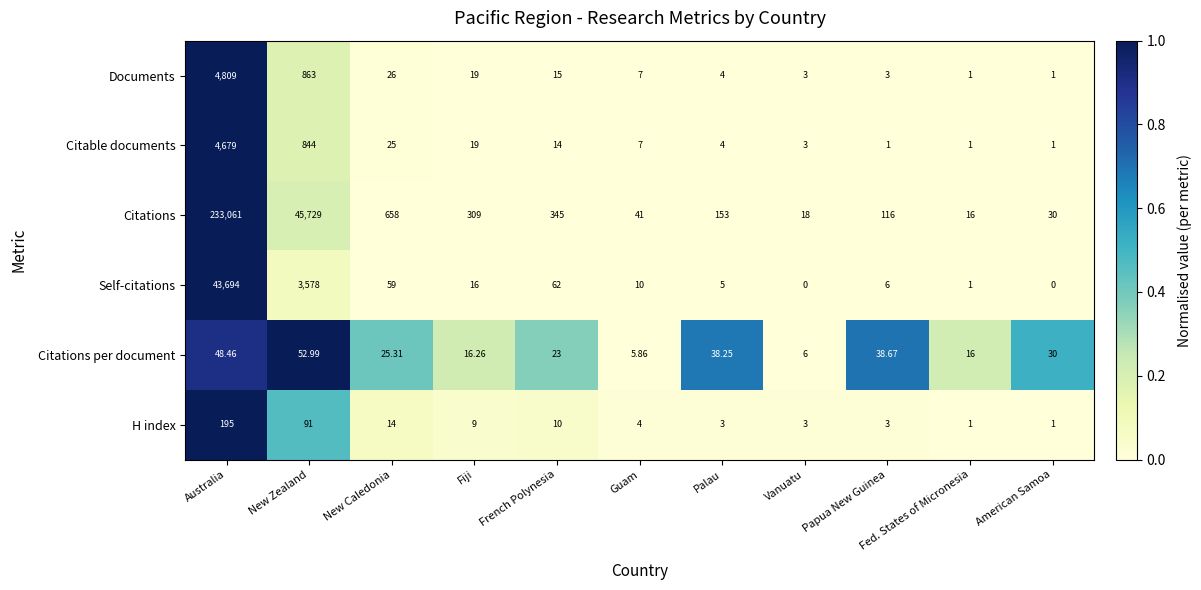

List the series in order of their peak value, lowest first.

Citations per document, H index, Citable documents, Documents, Self-citations, Citations